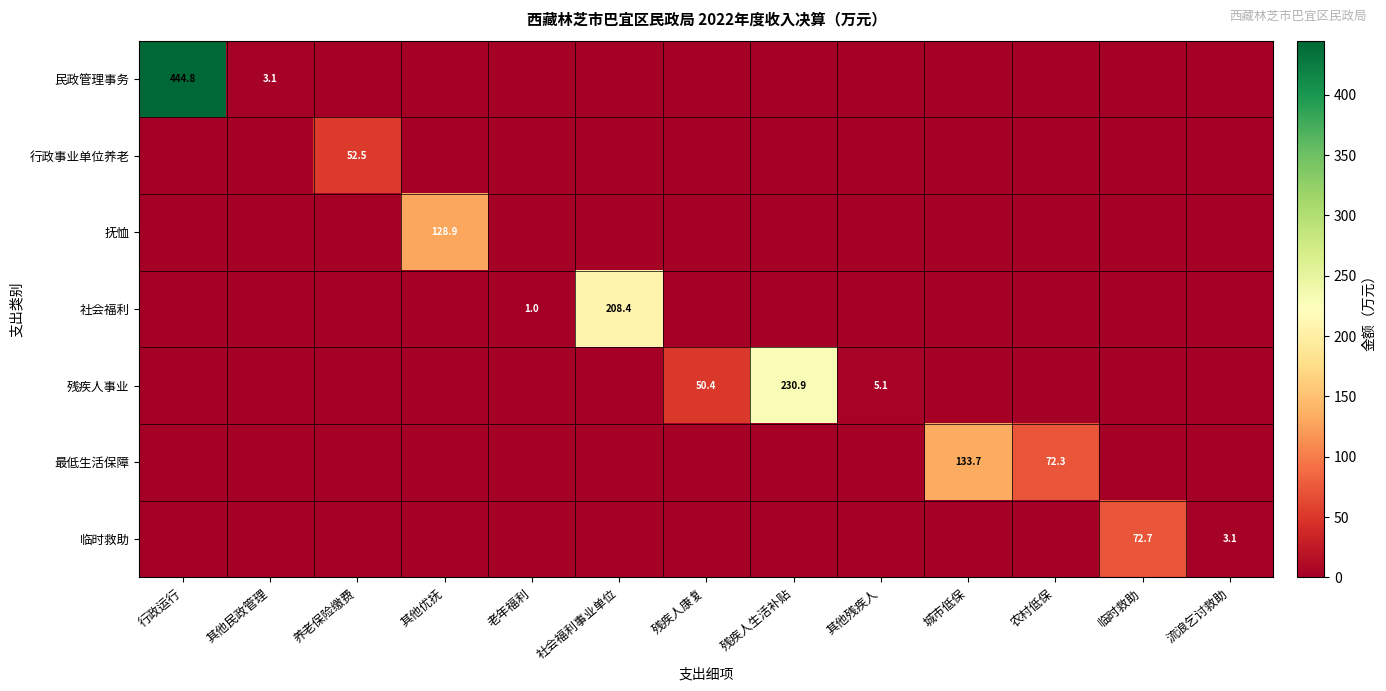

Which label corresponds to the smallest value in the chart?

养老保险缴费